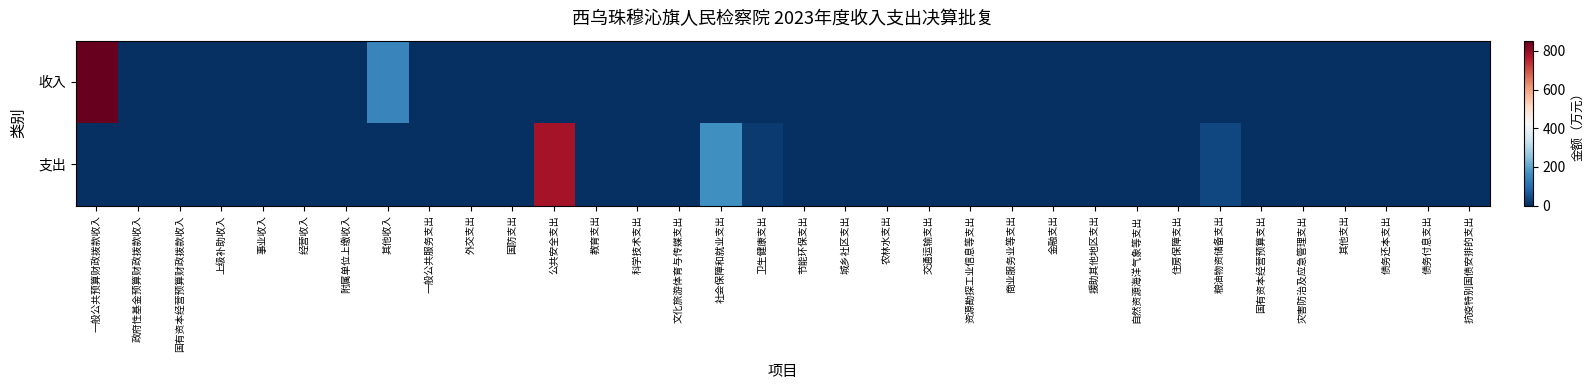

Reading right to left, what are all the values shown in this chart?

收入: 抗疫特别国债安排的支出=0.0	债务付息支出=0.0	债务还本支出=0.0	其他支出=0.0	灾害防治及应急管理支出=0.0	国有资本经营预算支出=0.0	粮油物资储备支出=0.0	住房保障支出=0.0	自然资源海洋气象等支出=0.0	援助其他地区支出=0.0	金融支出=0.0	商业服务业等支出=0.0	资源勘探工业信息等支出=0.0	交通运输支出=0.0	农林水支出=0.0	城乡社区支出=0.0	节能环保支出=0.0	卫生健康支出=0.0	社会保障和就业支出=0.0	文化旅游体育与传媒支出=0.0	科学技术支出=0.0	教育支出=0.0	公共安全支出=0.0	国防支出=0.0	外交支出=0.0	一般公共服务支出=0.0	其他收入=145.0	附属单位上缴收入=0.0	经营收入=0.0	事业收入=0.0	上级补助收入=0.0	国有资本经营预算财政拨款收入=0.0	政府性基金预算财政拨款收入=0.0	一般公共预算财政拨款收入=853.4
支出: 抗疫特别国债安排的支出=0.0	债务付息支出=0.0	债务还本支出=0.0	其他支出=0.0	灾害防治及应急管理支出=0.0	国有资本经营预算支出=0.0	粮油物资储备支出=38.5	住房保障支出=0.0	自然资源海洋气象等支出=0.0	援助其他地区支出=0.0	金融支出=0.0	商业服务业等支出=0.0	资源勘探工业信息等支出=0.0	交通运输支出=0.0	农林水支出=0.0	城乡社区支出=0.0	节能环保支出=0.0	卫生健康支出=19.9	社会保障和就业支出=163.8	文化旅游体育与传媒支出=0.0	科学技术支出=0.0	教育支出=0.0	公共安全支出=781.7	国防支出=0.0	外交支出=0.0	一般公共服务支出=0.0	其他收入=0.0	附属单位上缴收入=0.0	经营收入=0.0	事业收入=0.0	上级补助收入=0.0	国有资本经营预算财政拨款收入=0.0	政府性基金预算财政拨款收入=0.0	一般公共预算财政拨款收入=0.0